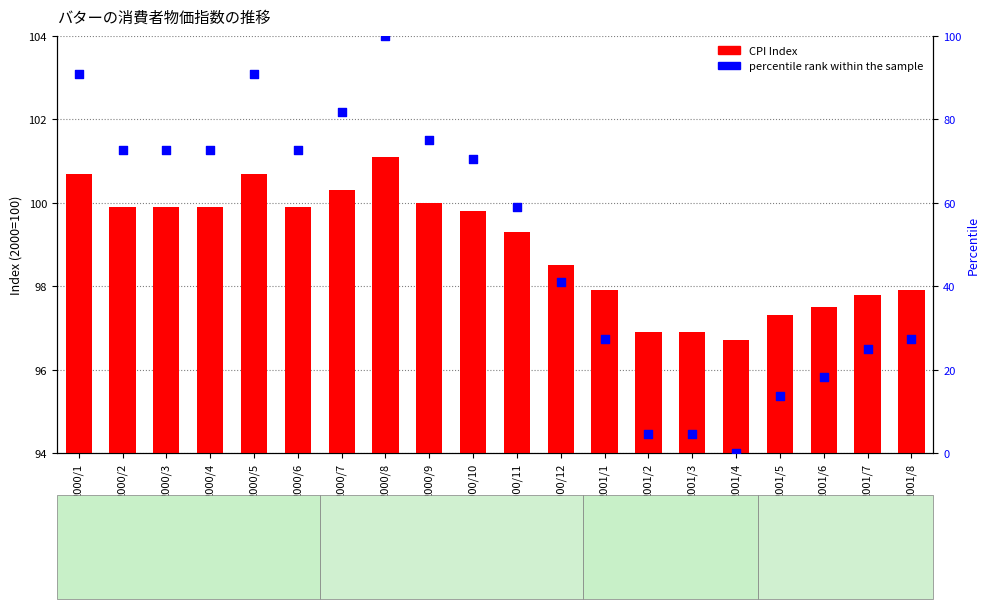

Which series contains the highest Y value?

CPI Index